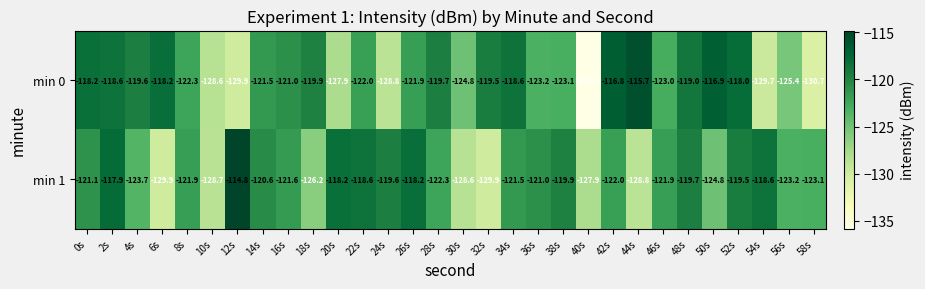

Rank the series by their maximum value, from highest to lowest.

min 1, min 0